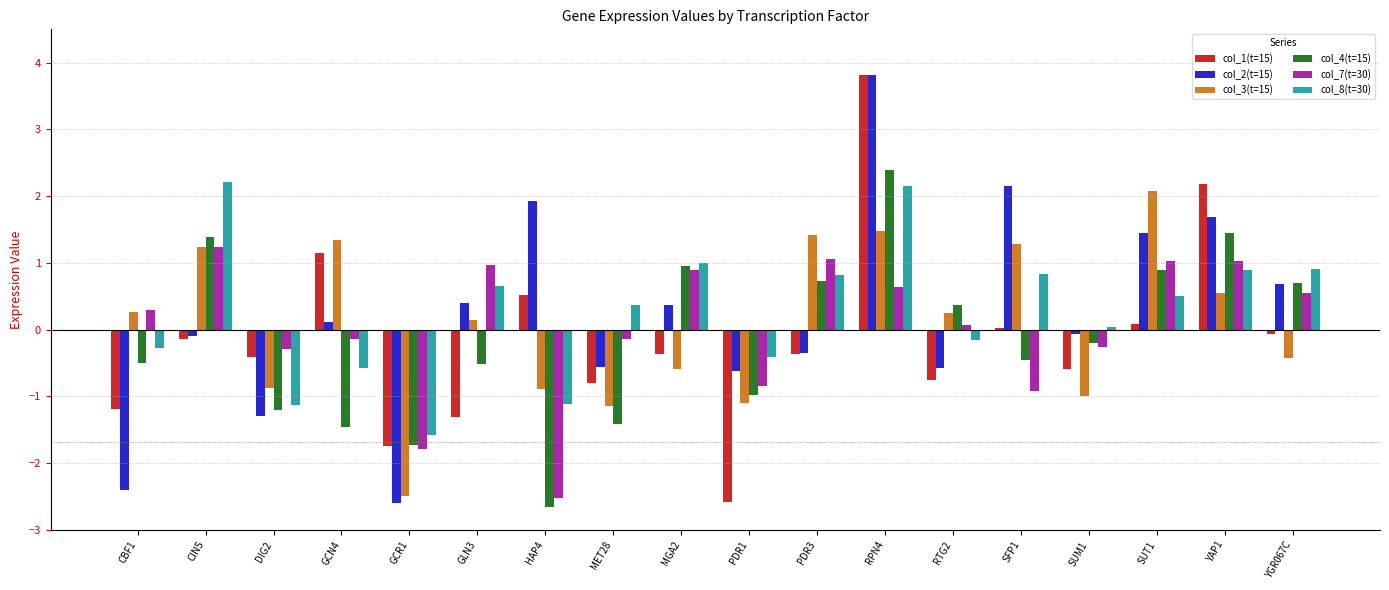

How many data points does each series have?

18